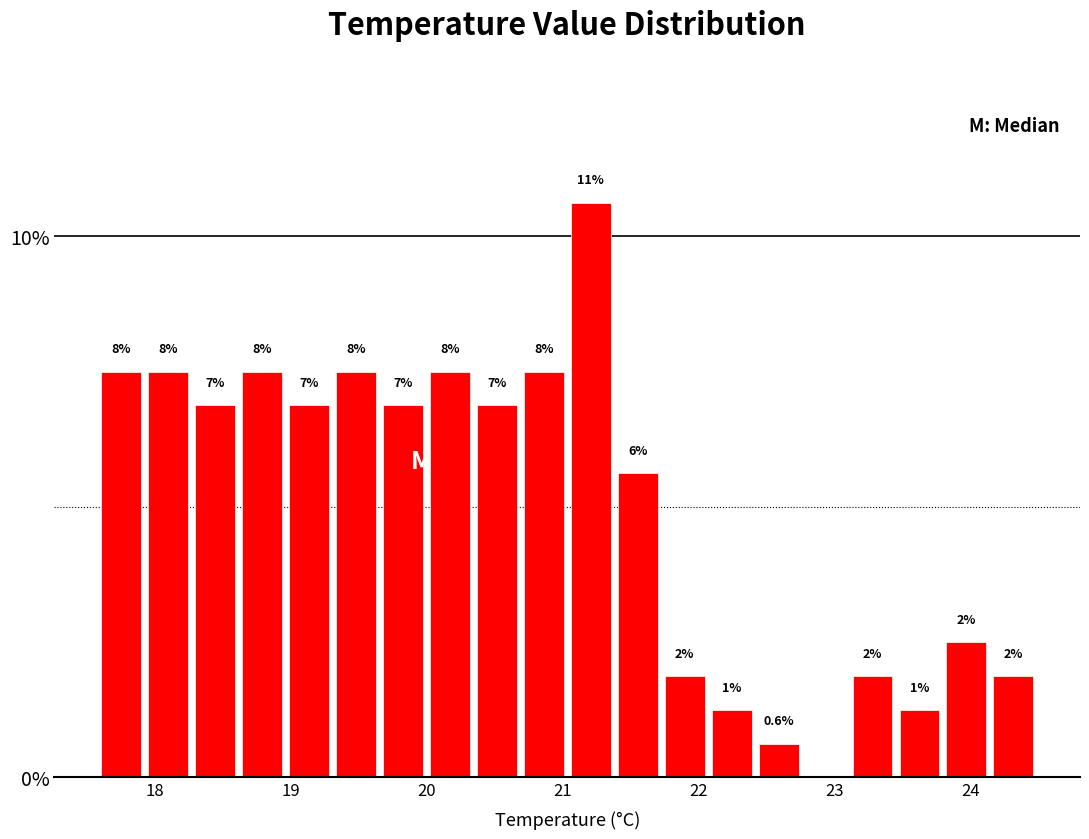

Read against the x-axis, roughly where is the centre of the tallest bar?

21.2